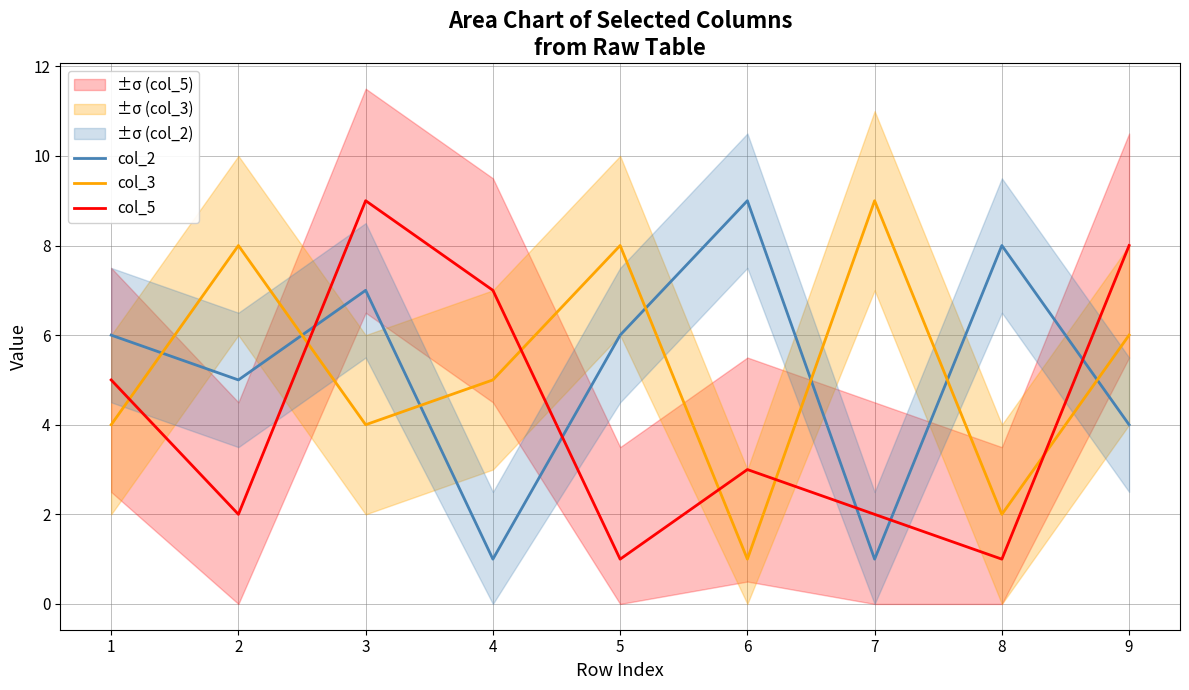

What is the value of the col_3 point at the 1st from the left?

4